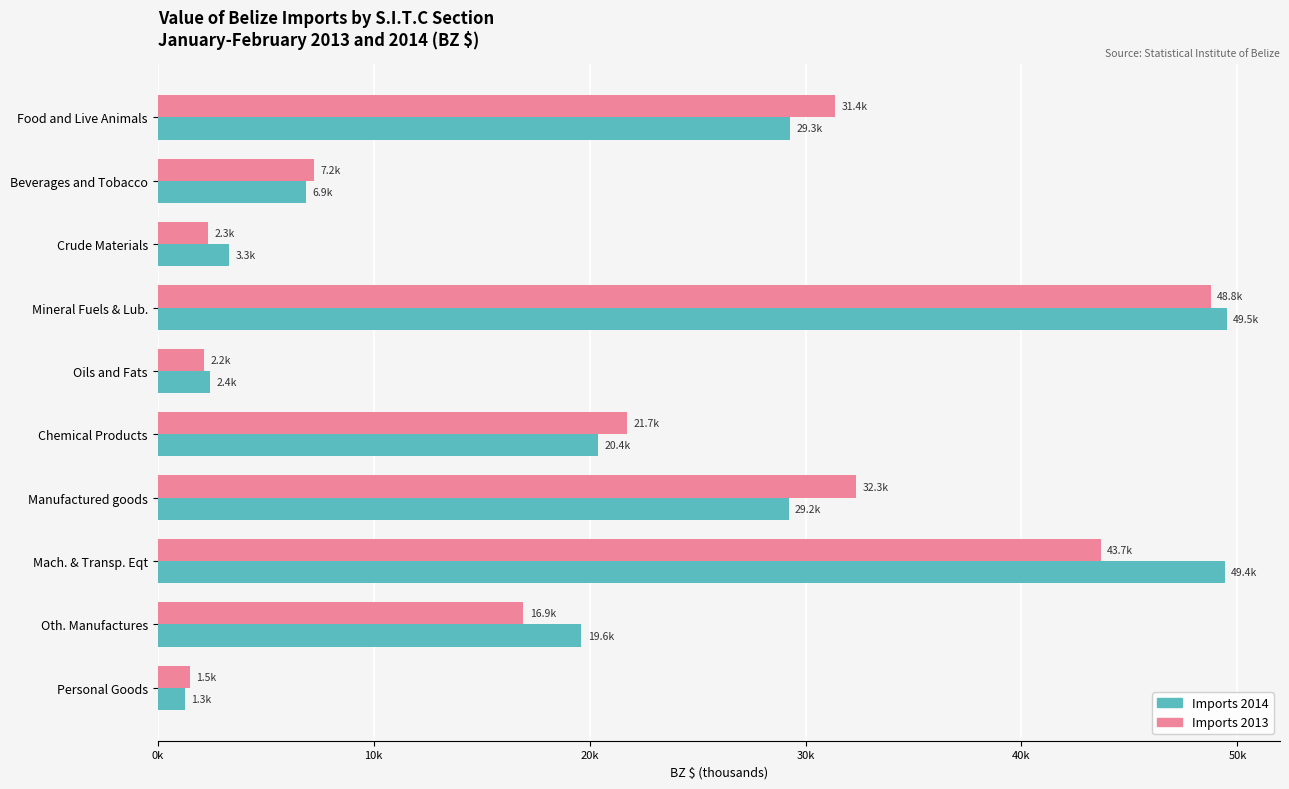

What are all the series names shown in the legend?

Imports 2014, Imports 2013